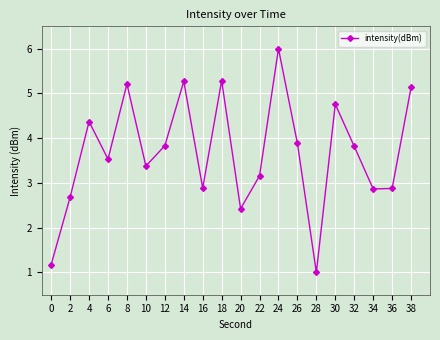

What is the sum of all values?

73.5